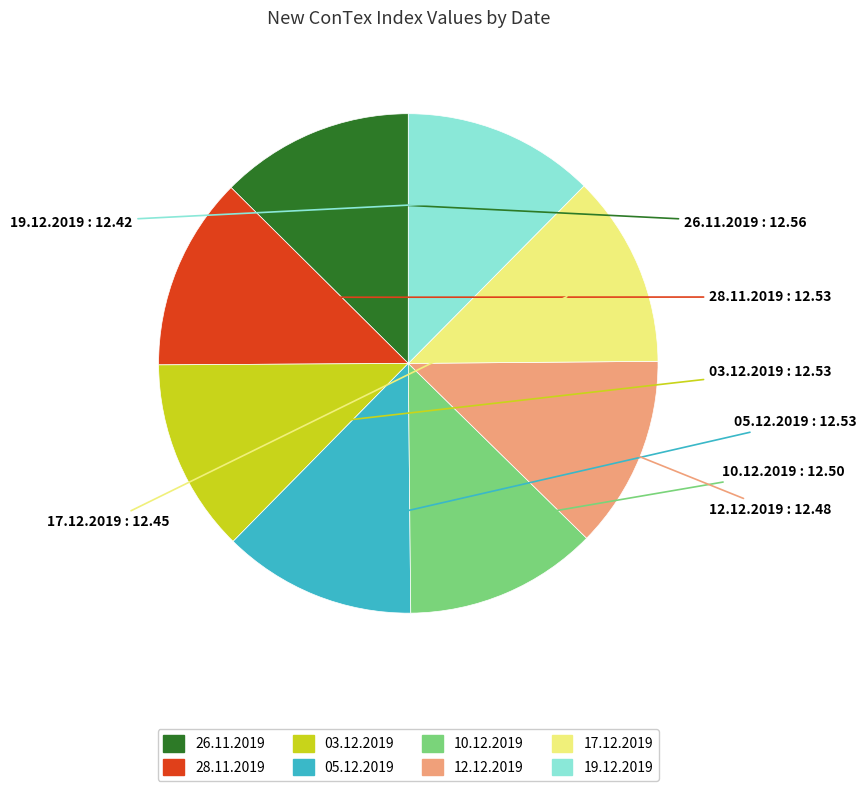

Is it true that 03.12.2019 is 2% of the pie?

False